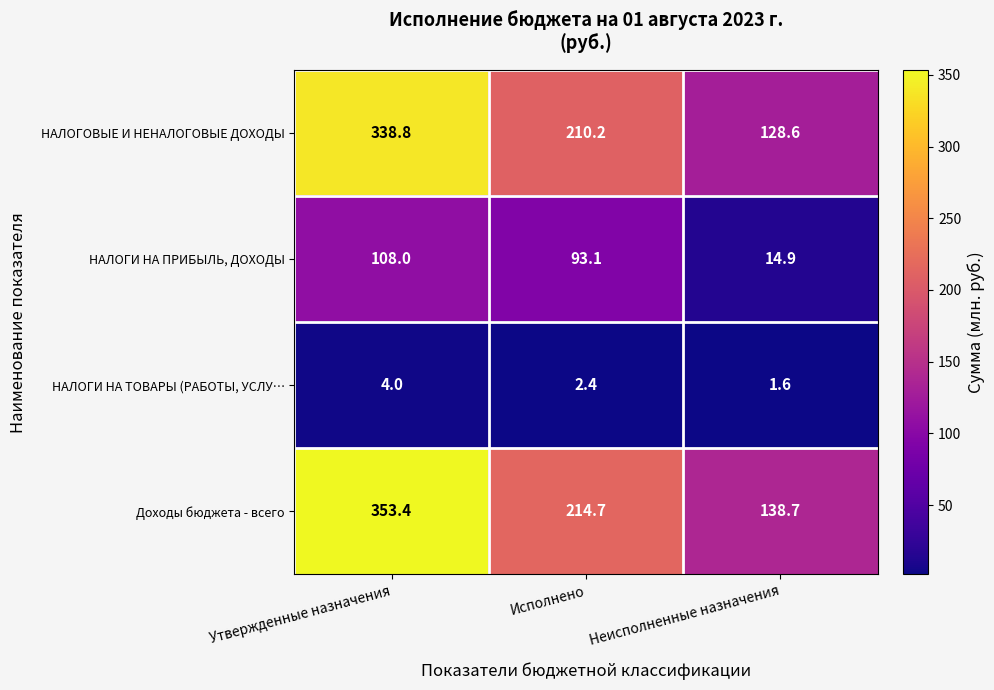

Which category has the highest value across all series?

Утвержденные назначения